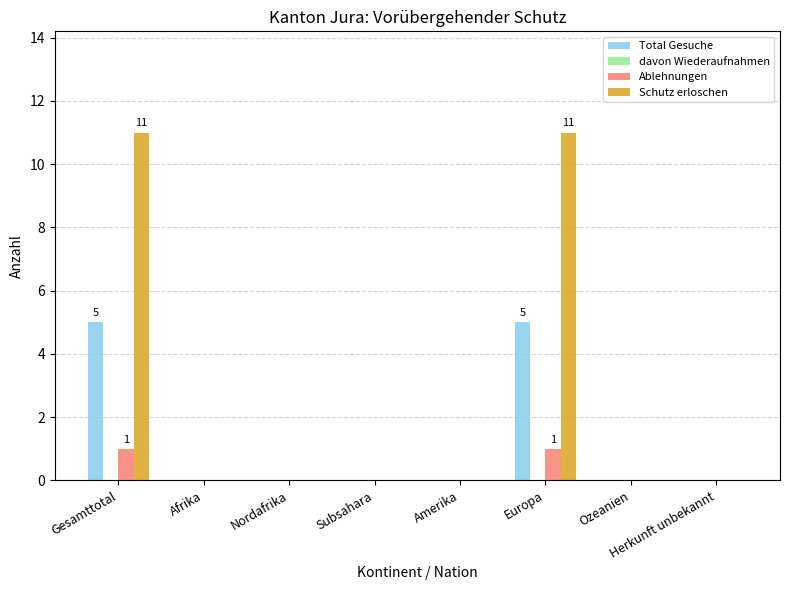

True or false: Schutz erloschen has a value of 7 at Subsahara.

False